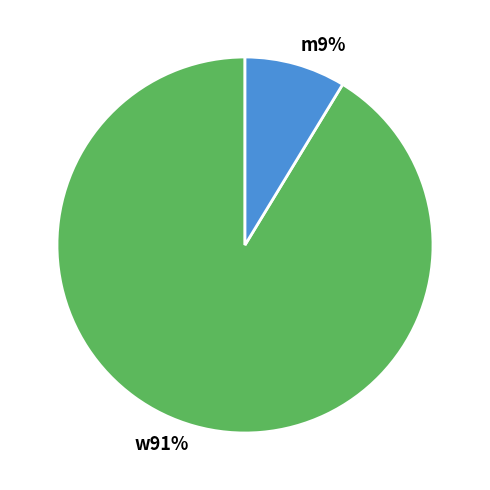

To the nearest percent, what is the average slice percentage?

50%